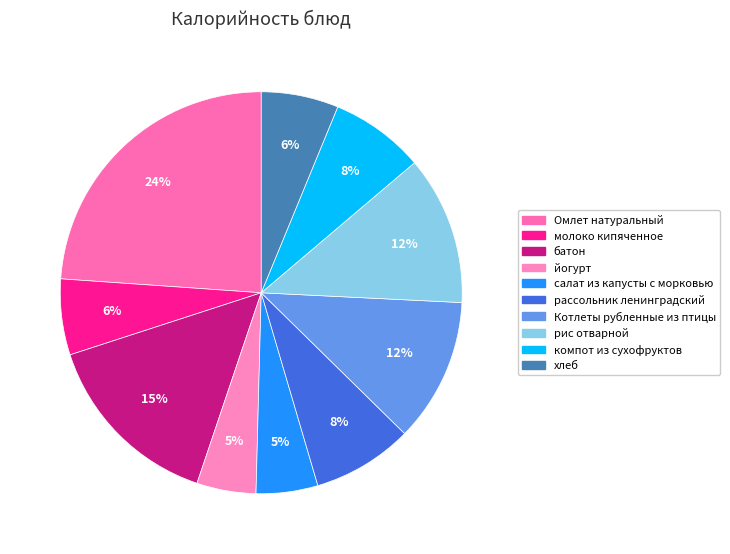

To the nearest percent, what is the difference between the Омлет натуральный and йогурт slice percentages?

19%